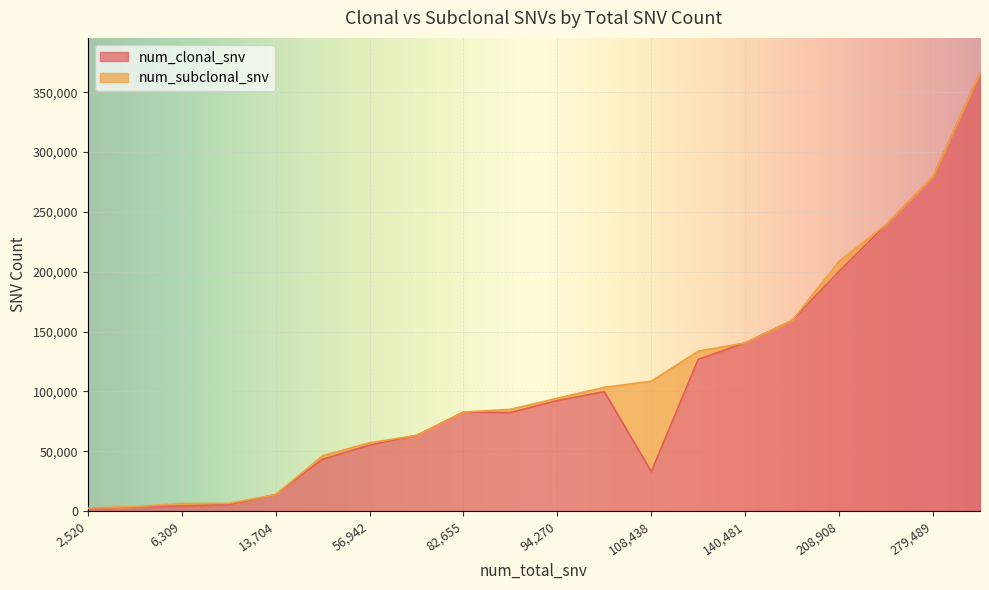

How many data points in num_clonal_snv are less than 82655?

10